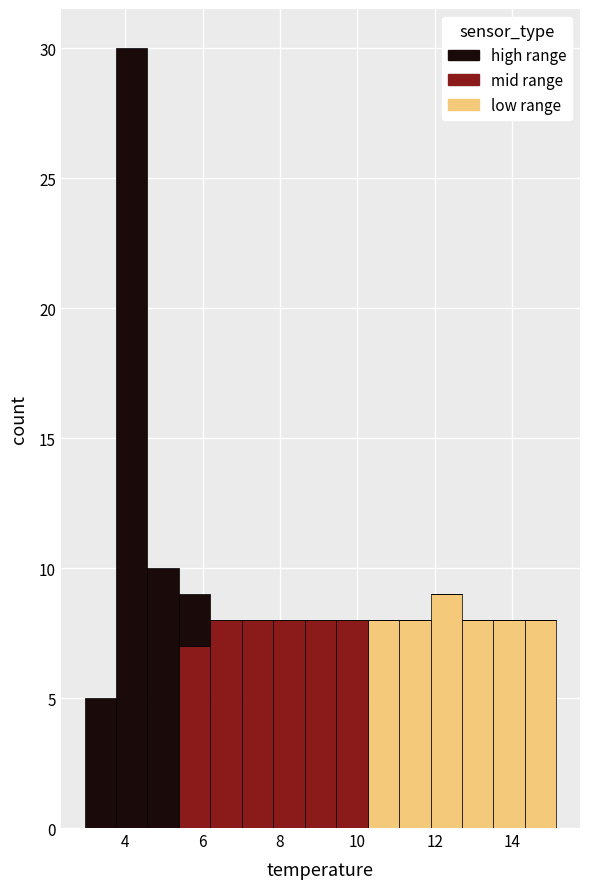

Which range on the x-axis has the tallest stacked bar (by total height)?

3.8 to 4.6